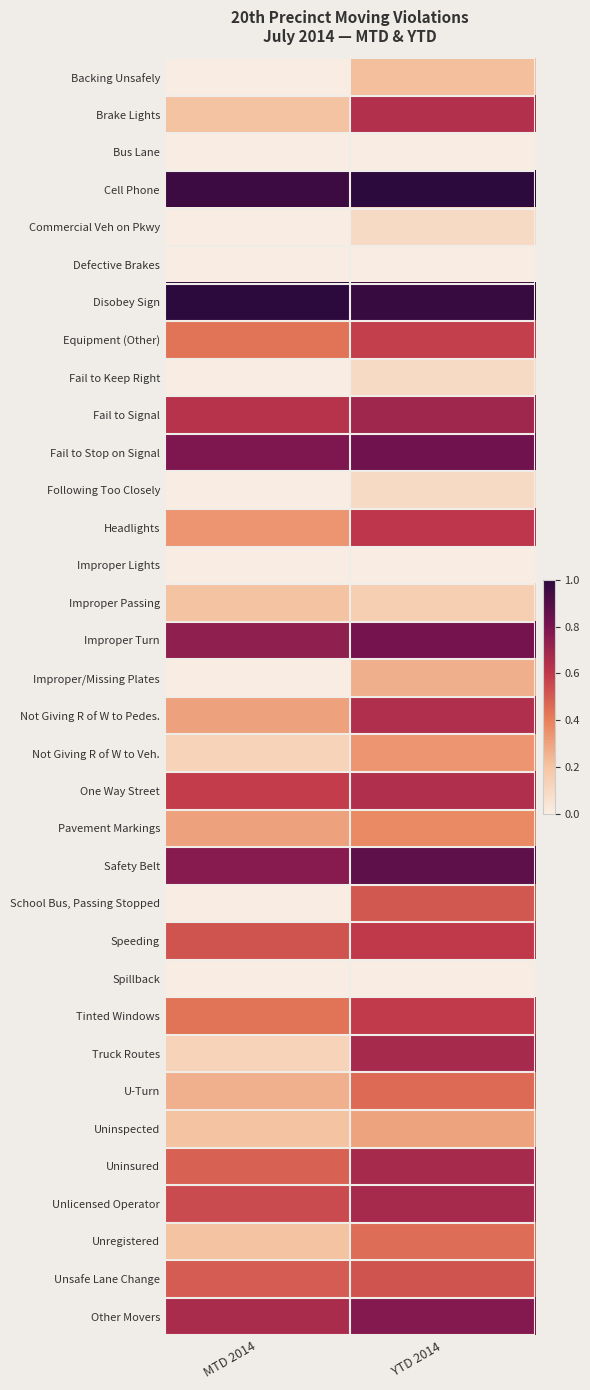

List the series in order of their peak value, highest first.

Cell Phone, Disobey Sign, Safety Belt, Fail to Stop on Signal, Improper Turn, Other Movers, Fail to Signal, Uninsured, Unlicensed Operator, Truck Routes, One Way Street, Not Giving R of W to Pedes., Brake Lights, Headlights, Speeding, Tinted Windows, Equipment (Other), Unsafe Lane Change, School Bus, Passing Stopped, U-Turn, Unregistered, Pavement Markings, Not Giving R of W to Veh., Uninspected, Improper/Missing Plates, Backing Unsafely, Improper Passing, Commercial Veh on Pkwy, Fail to Keep Right, Following Too Closely, Bus Lane, Defective Brakes, Improper Lights, Spillback